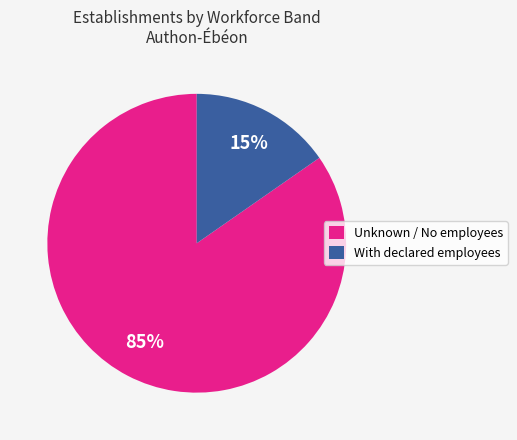

Count the number of slices in the pie.

2